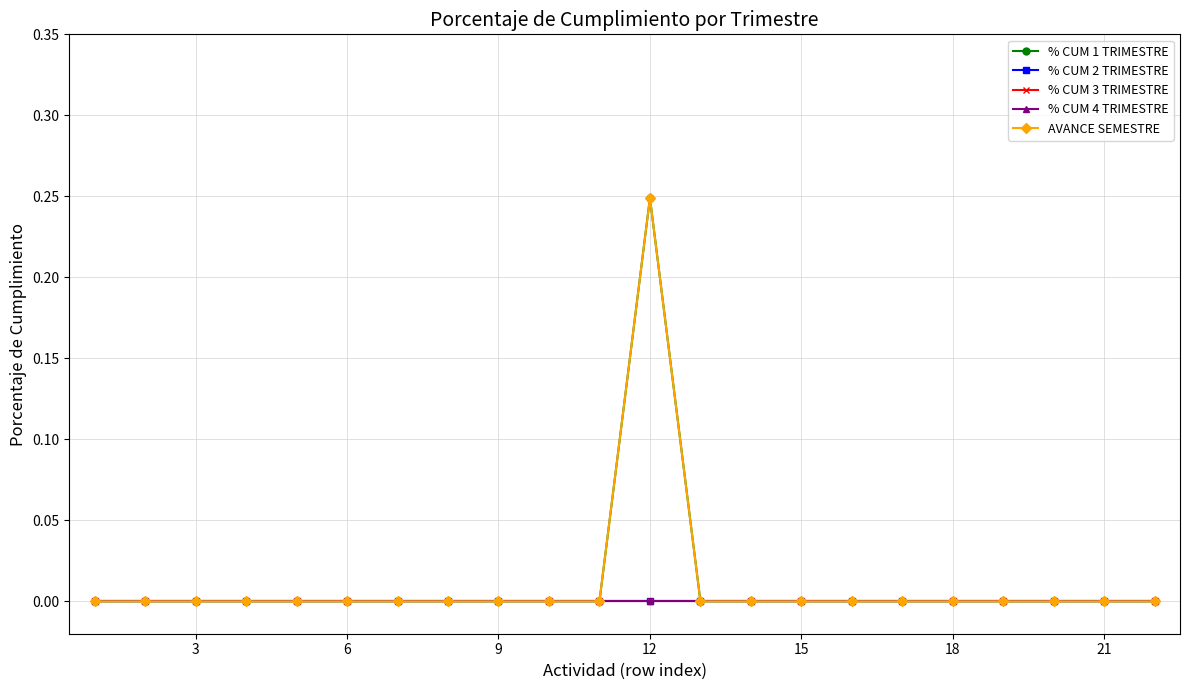

Which series has the largest total across all categories?

% CUM 1 TRIMESTRE